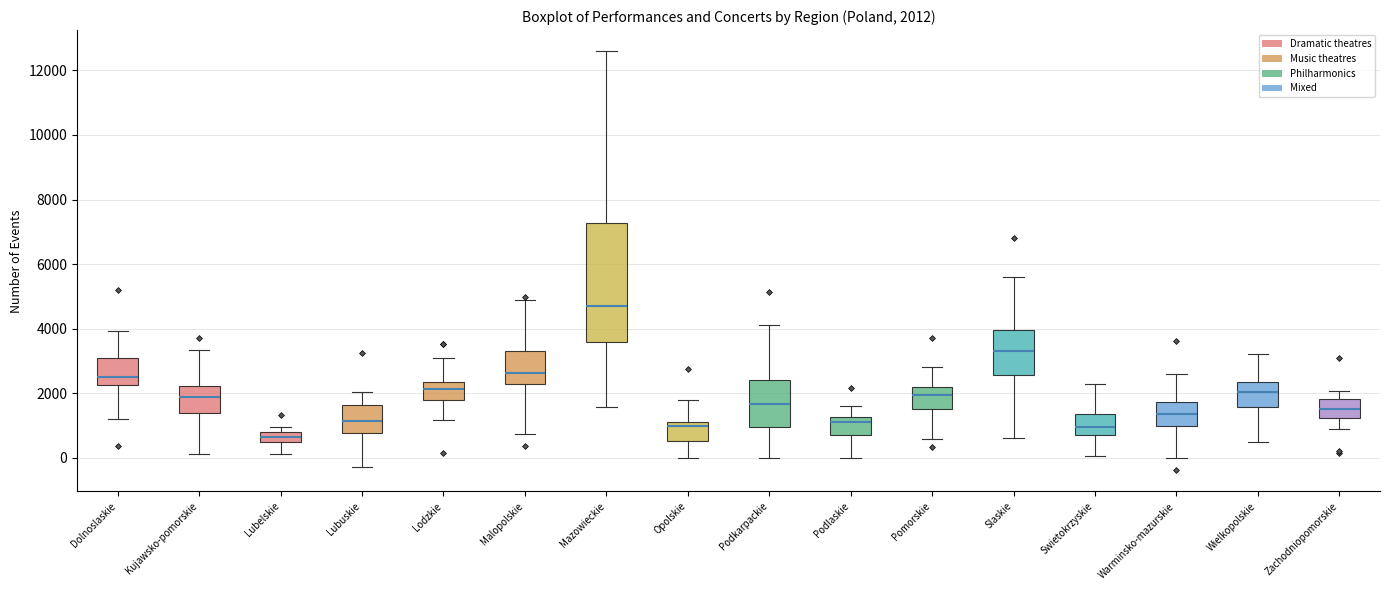

Comparing the boxes themselves (not the whiskers), which one is the tallest?

Mazowieckie